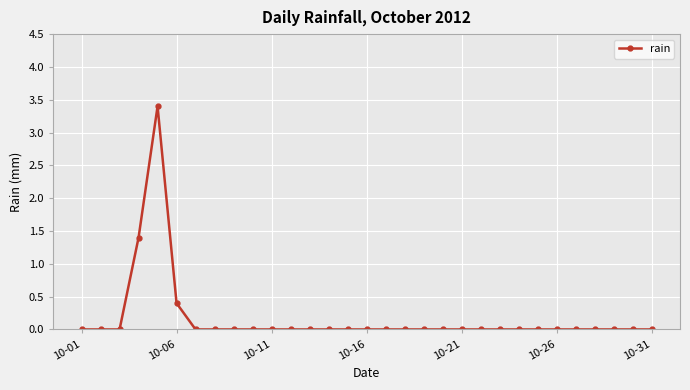

What is the maximum value shown in the chart?

3.4